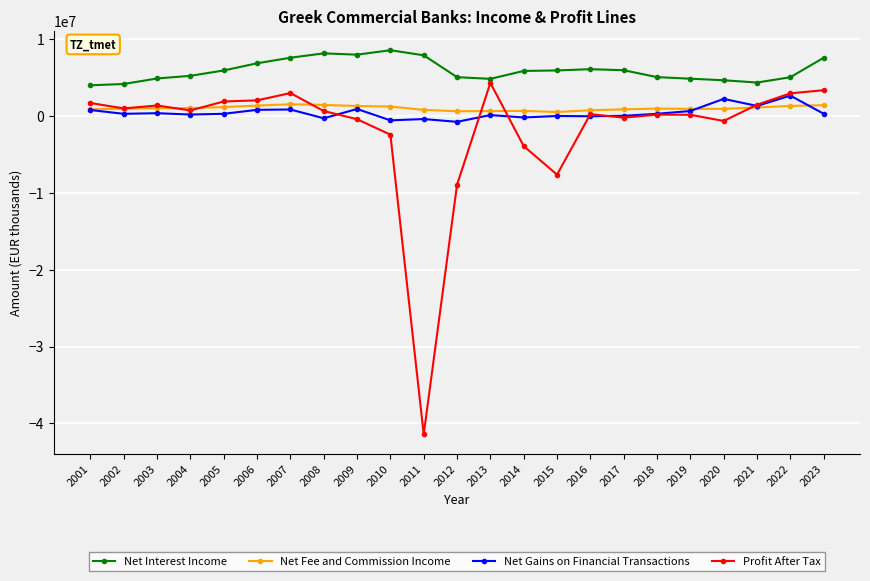

What is the value of the Net Gains on Financial Transactions point at the 23rd from the left?

306520.0